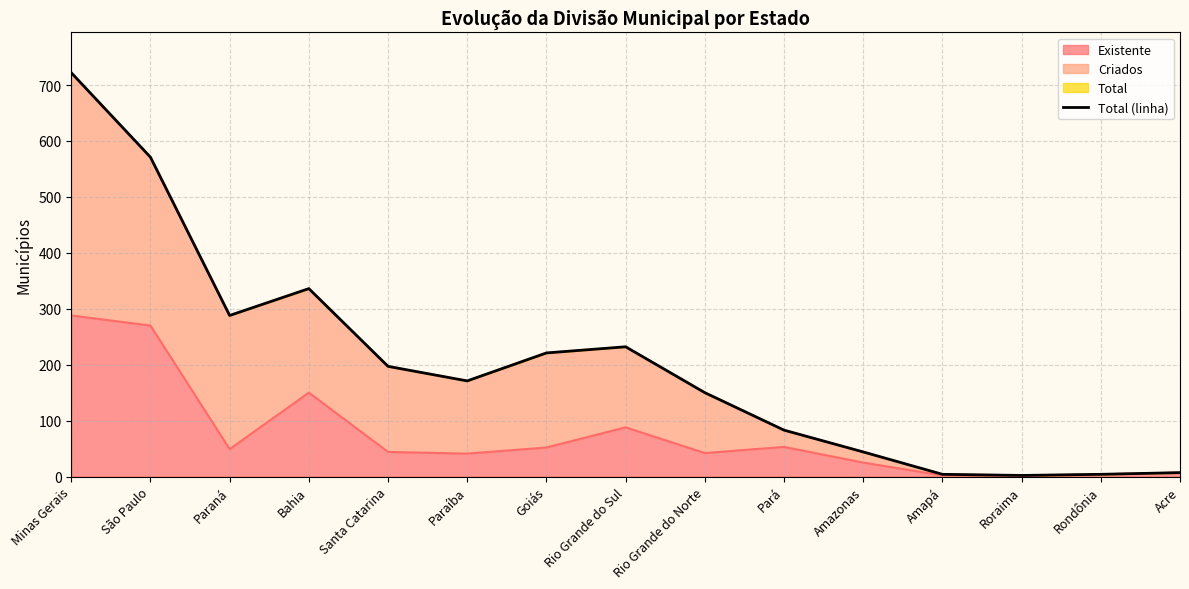

What is the smallest value displayed?

2